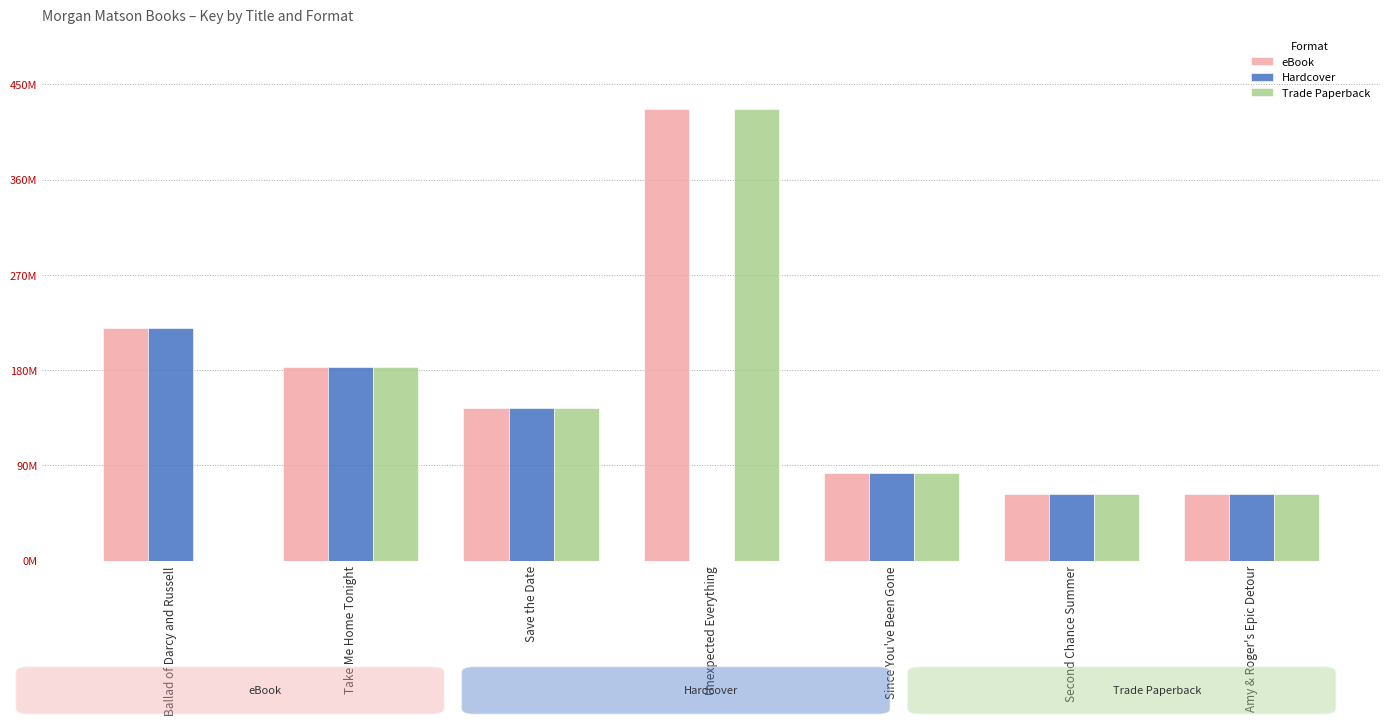

What are all the series names shown in the legend?

eBook, Hardcover, Trade Paperback